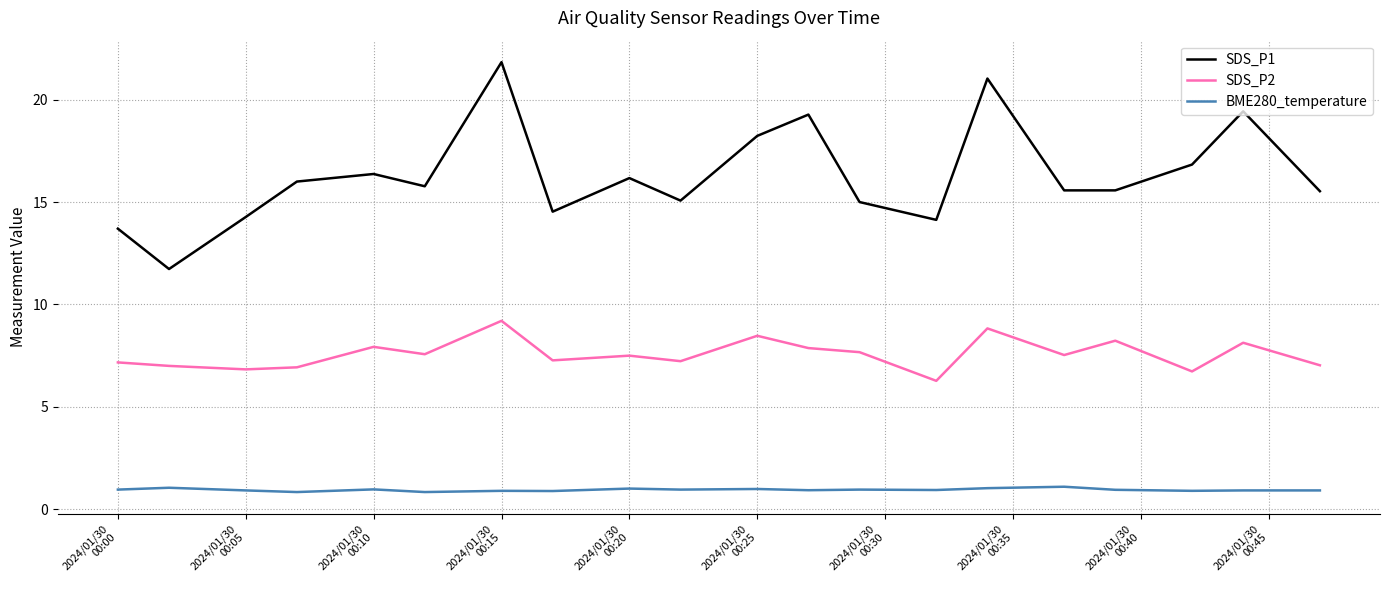

Which series has the widest spread of values?

SDS_P1